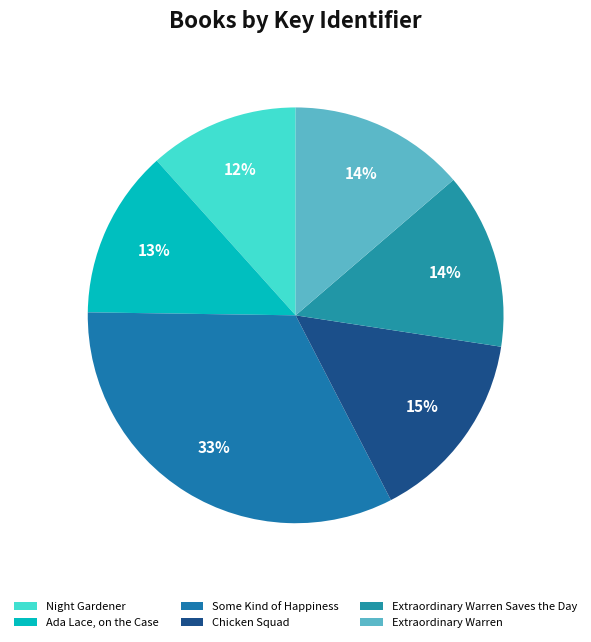

How many segments does this pie chart have?

6